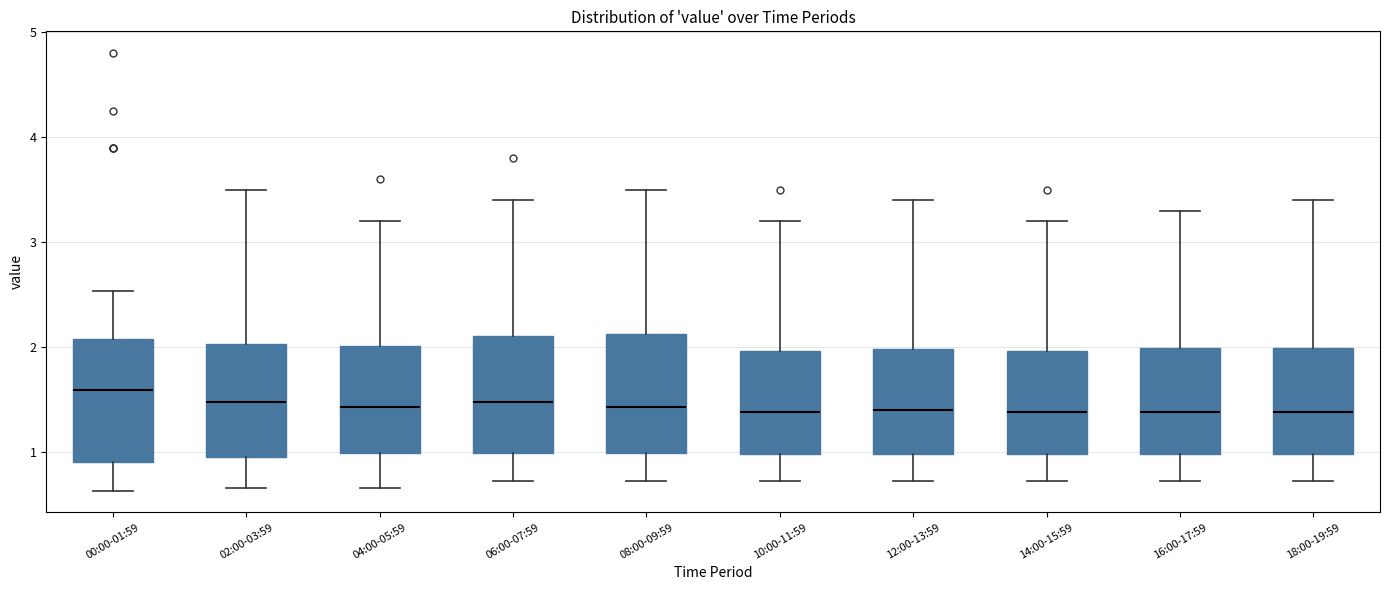

Reading left to right, transcribe this box plot: for each box, give where its median line is, the range the box spans, and where its two whiskers end, as read against the y-axis. The values are not printed on the chart, so give them approximately, as read against the axis.

00:00-01:59: median 1.6, box 0.9 to 2.1, whiskers 0.6 to 2.5
02:00-03:59: median 1.5, box 1.0 to 2.0, whiskers 0.7 to 3.5
04:00-05:59: median 1.4, box 1.0 to 2.0, whiskers 0.7 to 3.2
06:00-07:59: median 1.5, box 1.0 to 2.1, whiskers 0.7 to 3.4
08:00-09:59: median 1.4, box 1.0 to 2.1, whiskers 0.7 to 3.5
10:00-11:59: median 1.4, box 1.0 to 2.0, whiskers 0.7 to 3.2
12:00-13:59: median 1.4, box 1.0 to 2.0, whiskers 0.7 to 3.4
14:00-15:59: median 1.4, box 1.0 to 2.0, whiskers 0.7 to 3.2
16:00-17:59: median 1.4, box 1.0 to 2.0, whiskers 0.7 to 3.3
18:00-19:59: median 1.4, box 1.0 to 2.0, whiskers 0.7 to 3.4